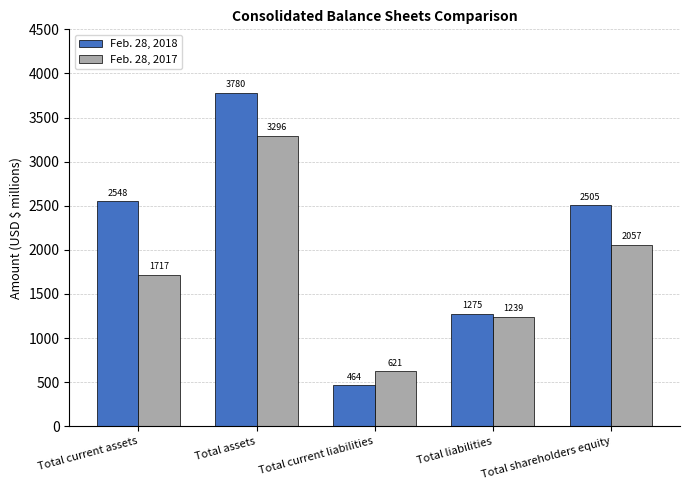

Reading left to right, extract all data points from this chart.

Feb. 28, 2018: 2548	3780	464	1275	2505
Feb. 28, 2017: 1717	3296	621	1239	2057